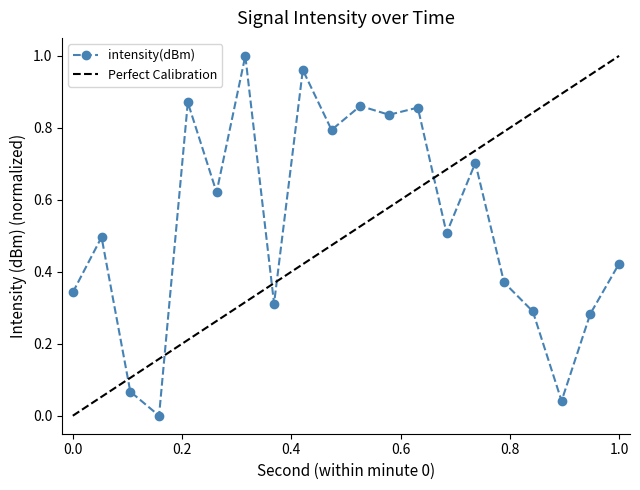

True or false: intensity(dBm) has more than 1 interior local peaks.

True